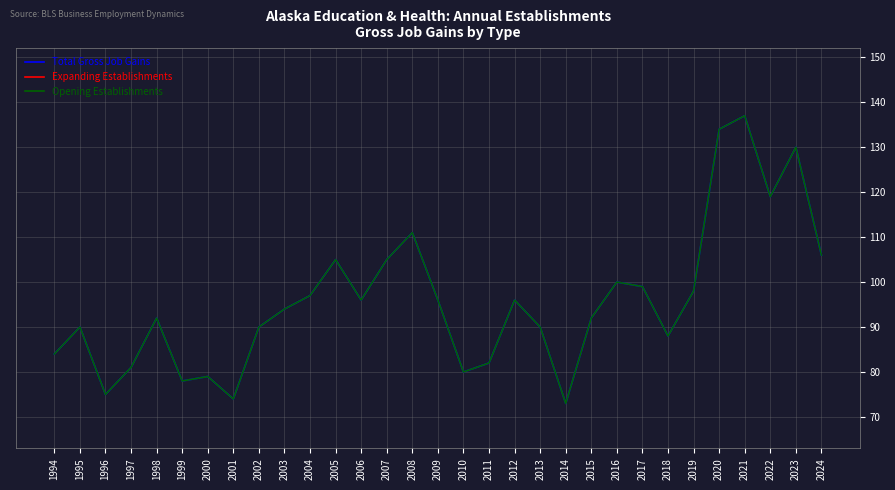

At which category is the sum across all series the highest?

2021